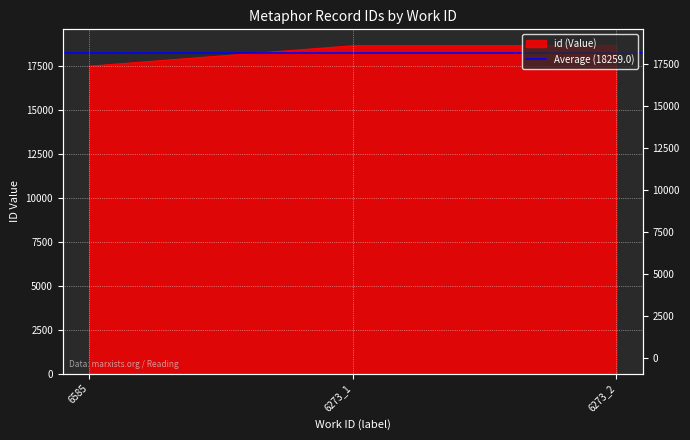

Reading left to right, transcribe all the data shown in this chart.

17484	18646	18647